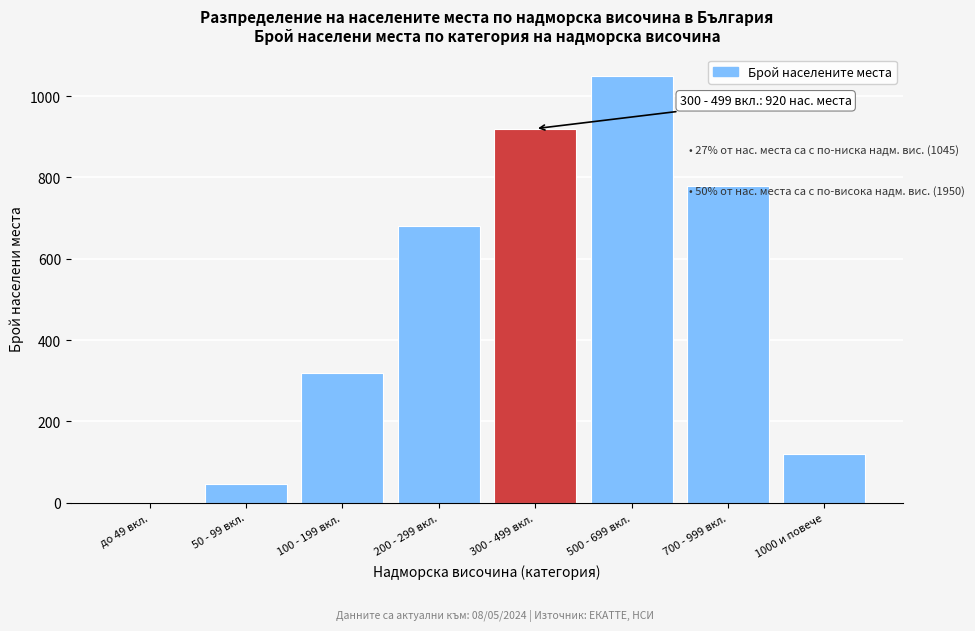

Reading right to left, list all the values displayed in this chart.

1000 и повече=120	700 - 999 вкл.=780	500 - 699 вкл.=1050	300 - 499 вкл.=920	200 - 299 вкл.=680	100 - 199 вкл.=320	50 - 99 вкл.=45	до 49 вкл.=0